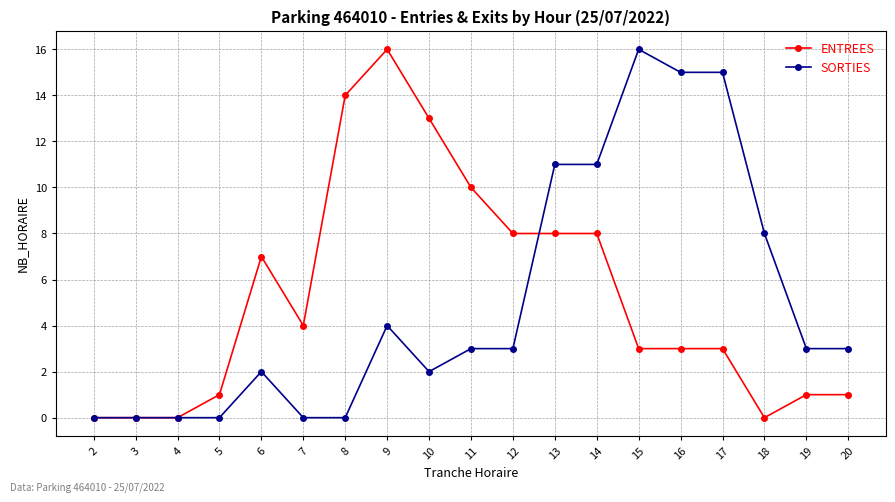

Read the SORTIES value at 18, to the nearest 5.

10